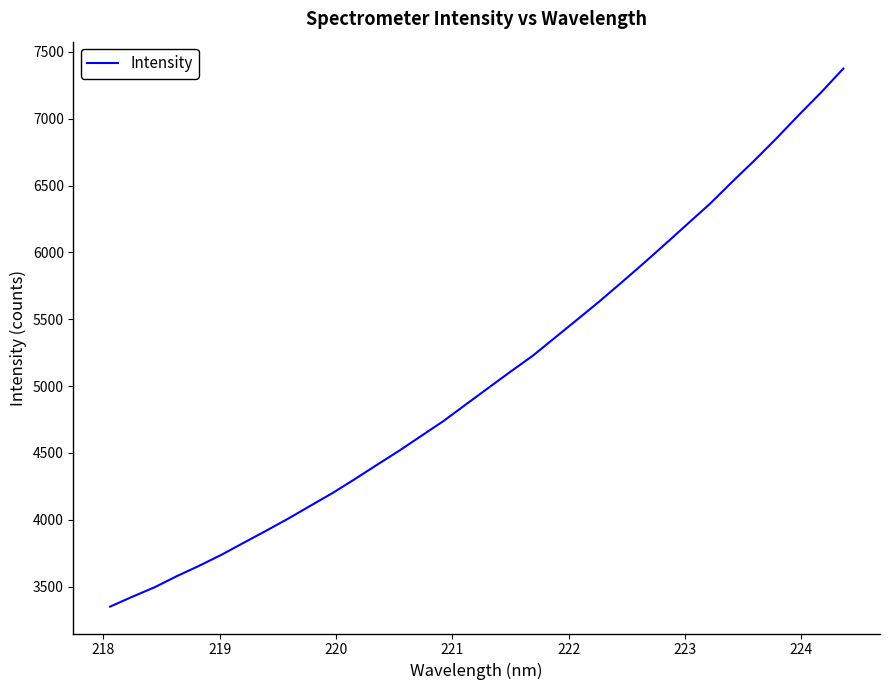

What is the smallest value displayed?

3350.6